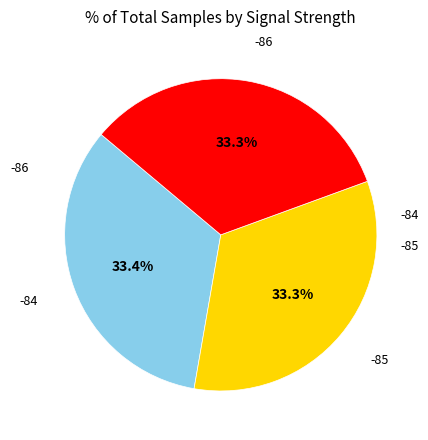

Is -86 the majority of the pie?

No